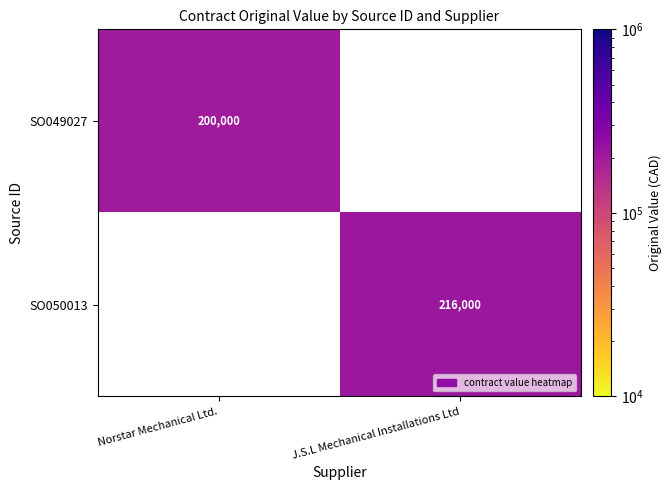

Is it true that SO049027 equals 48418 at Norstar Mechanical Ltd.?

False